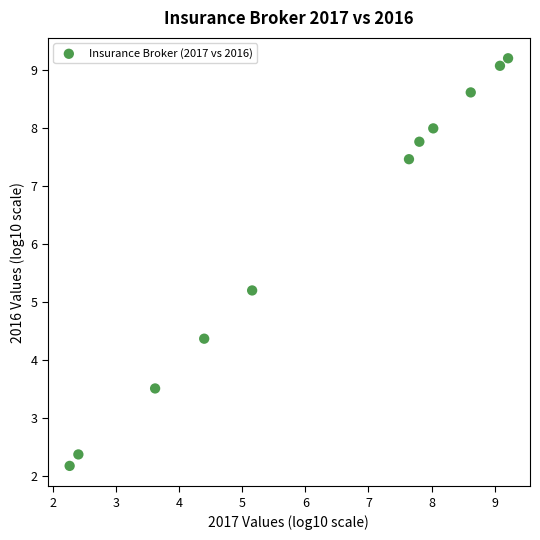

What is the range of X values (max minus min)?

6.9